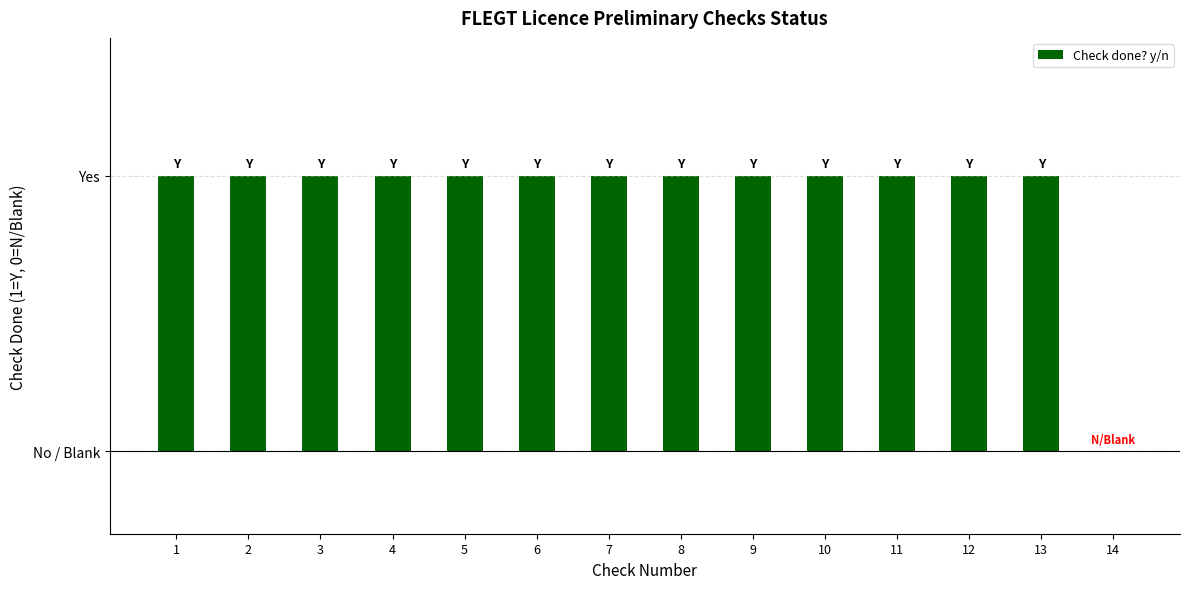

Are the bars horizontal?

No